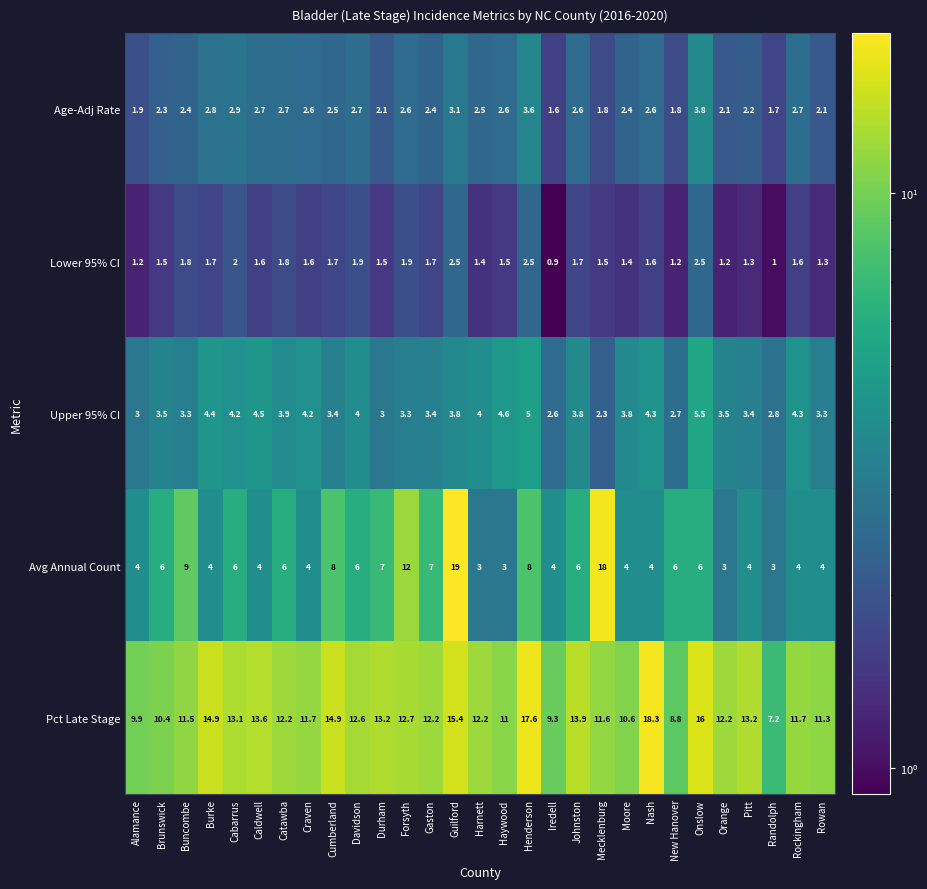

Rank the series by their maximum value, from lowest to highest.

Lower 95% CI, Age-Adj Rate, Upper 95% CI, Pct Late Stage, Avg Annual Count